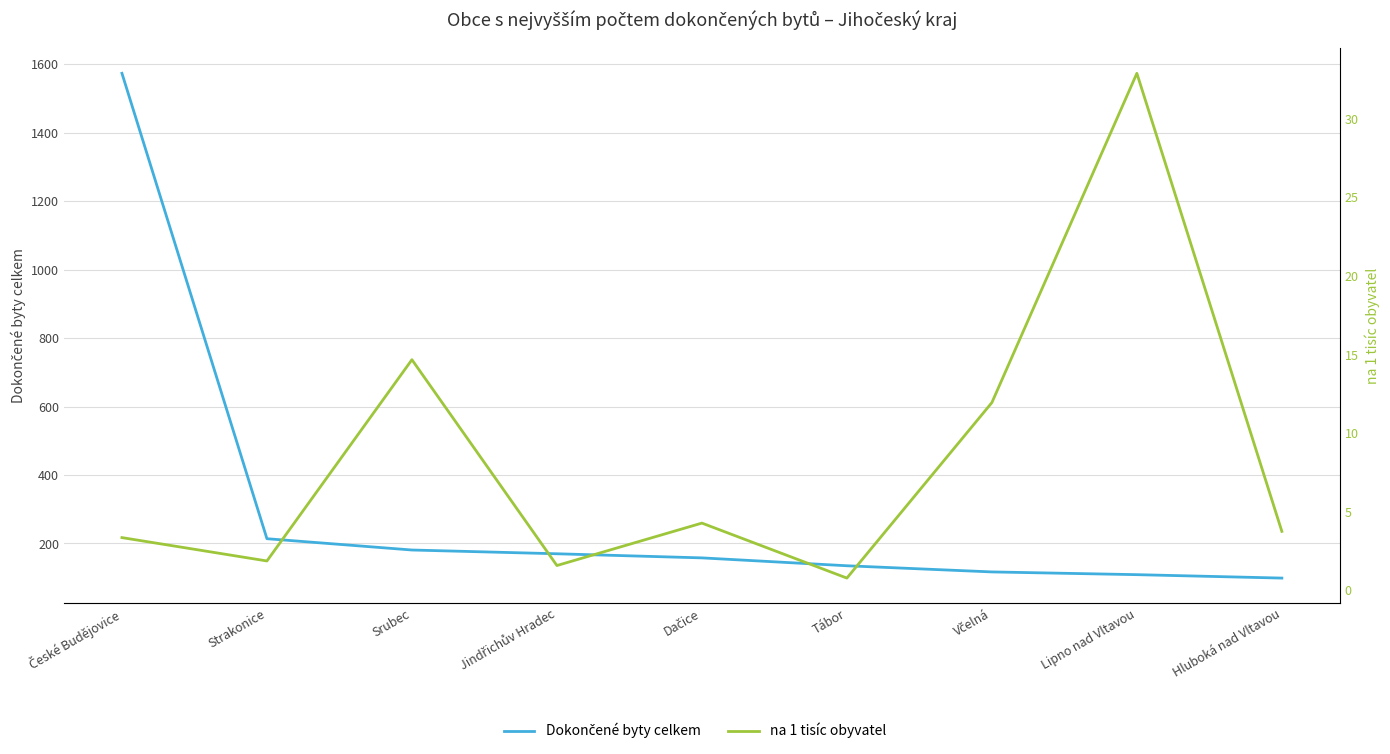

Is the value of Dokončené byty celkem at Strakonice greater than the value of na 1 tisíc obyvatel at Srubec?

Yes